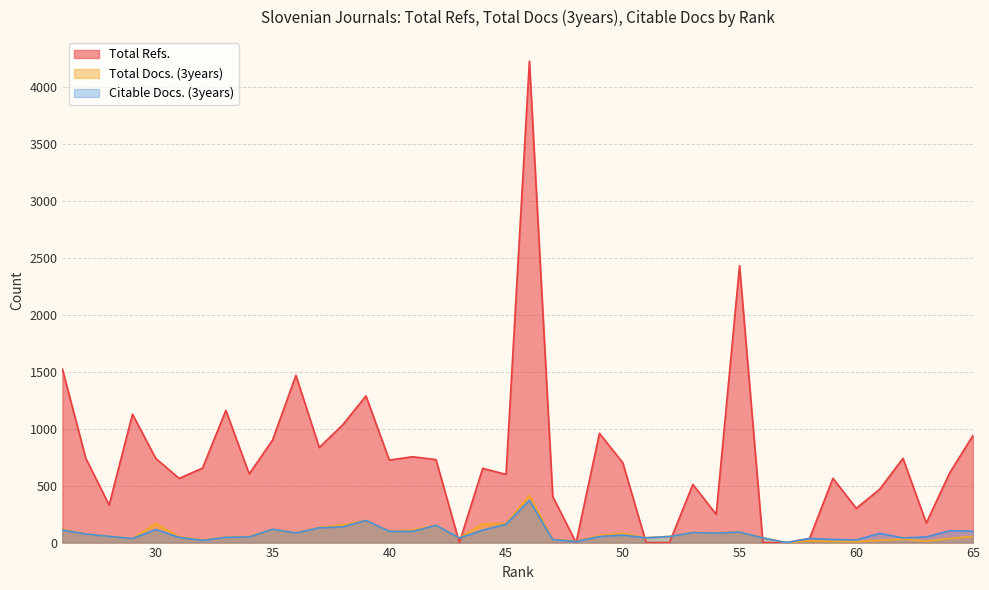

The Total Docs. (3years) series shows 117 at 35. True or false?

True